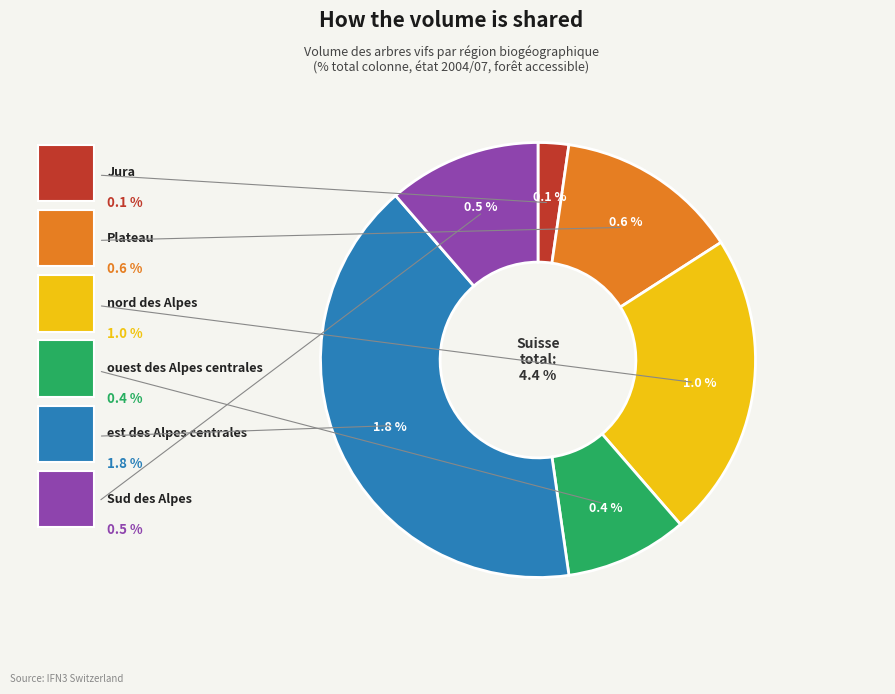

Rank the categories by value from highest to lowest.

est des Alpes centrales, nord des Alpes, Plateau, Sud des Alpes, ouest des Alpes centrales, Jura